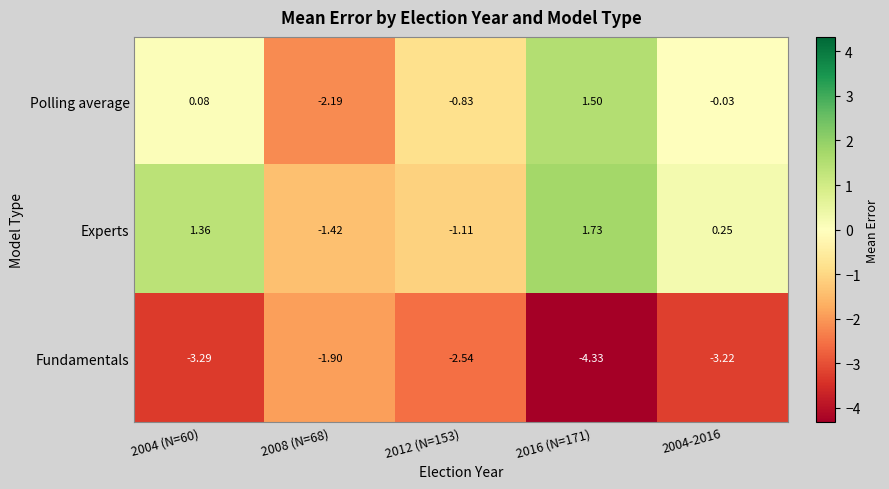

Which series changed the most between 2012 (N=153) and 2016 (N=171)?

Experts